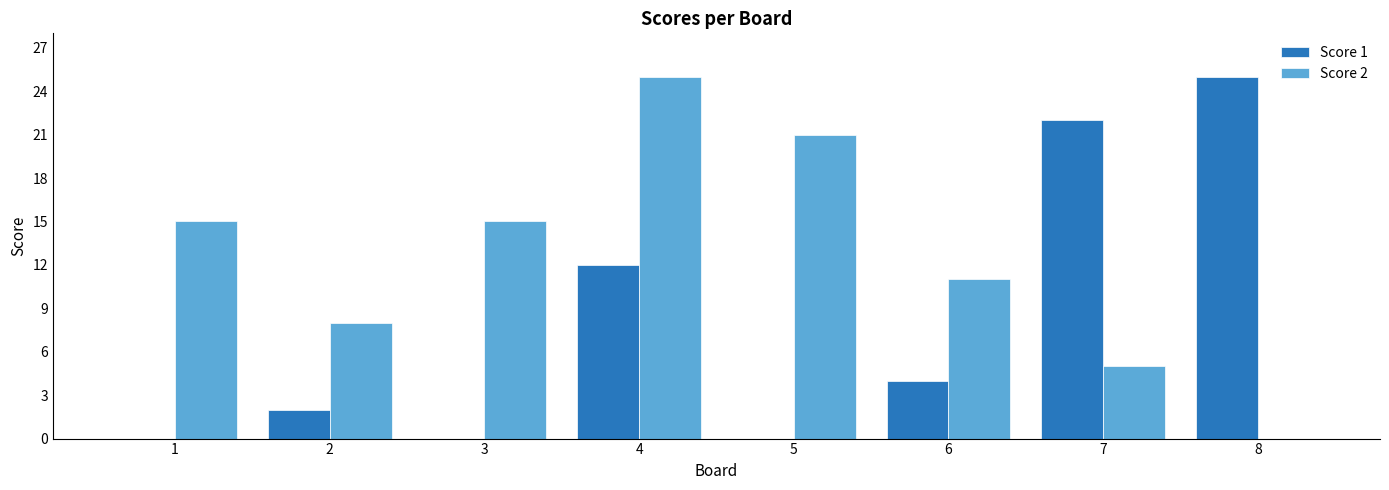

Is it true that Score 2 equals 12 at 5?

False